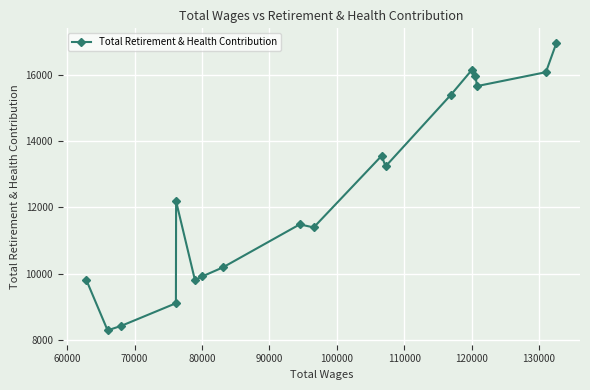

What is the difference between the maximum and minimum values?

8673